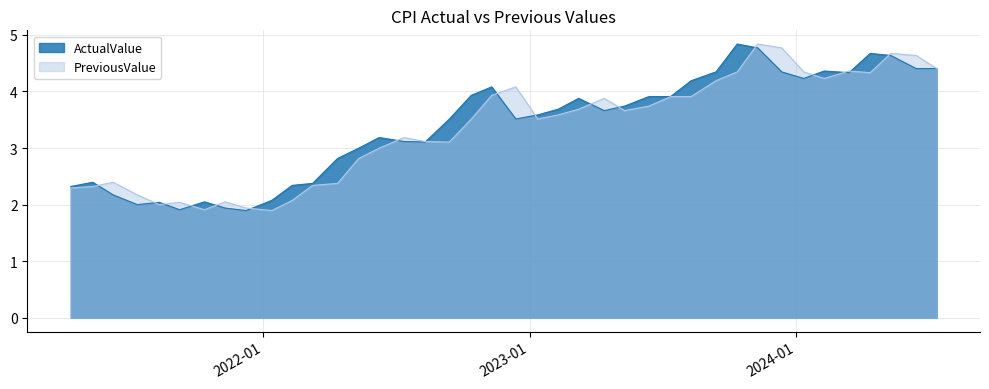

What is the total value across all series at 2023.12.12?

9.1